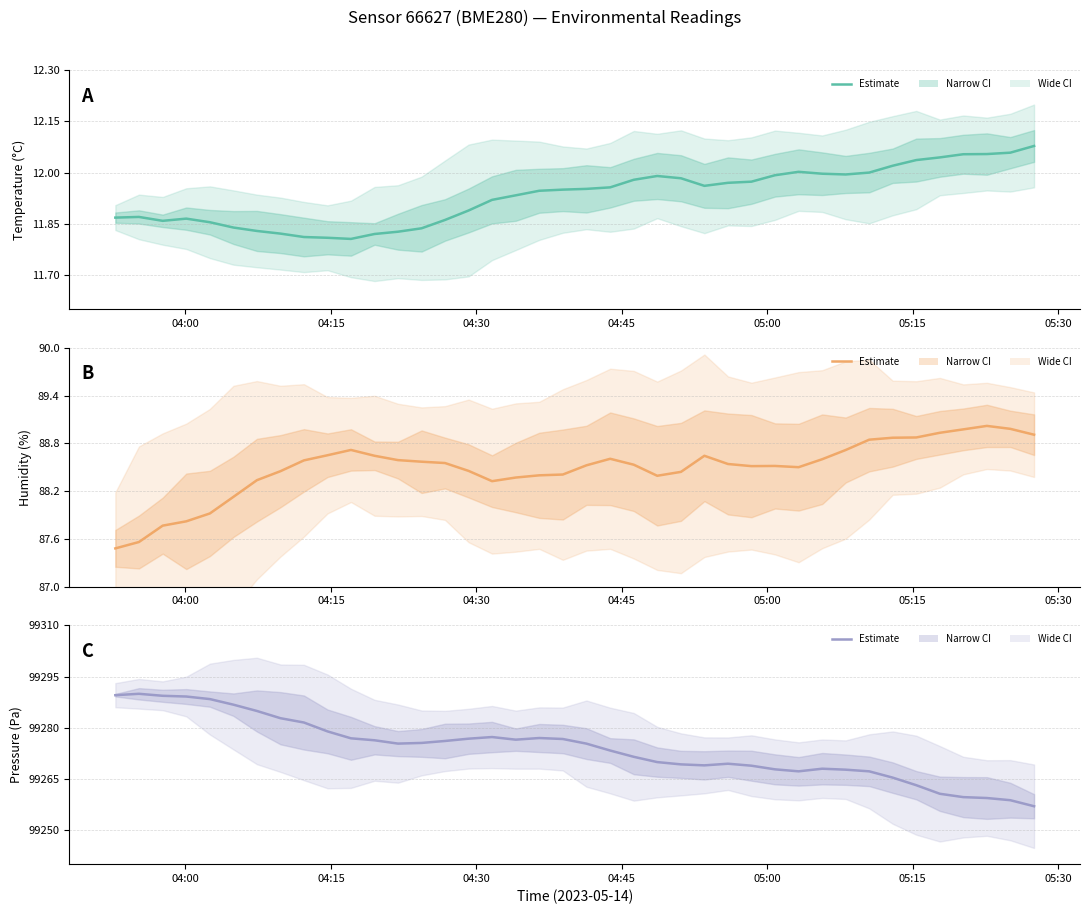

How many lines are shown in the chart?

3